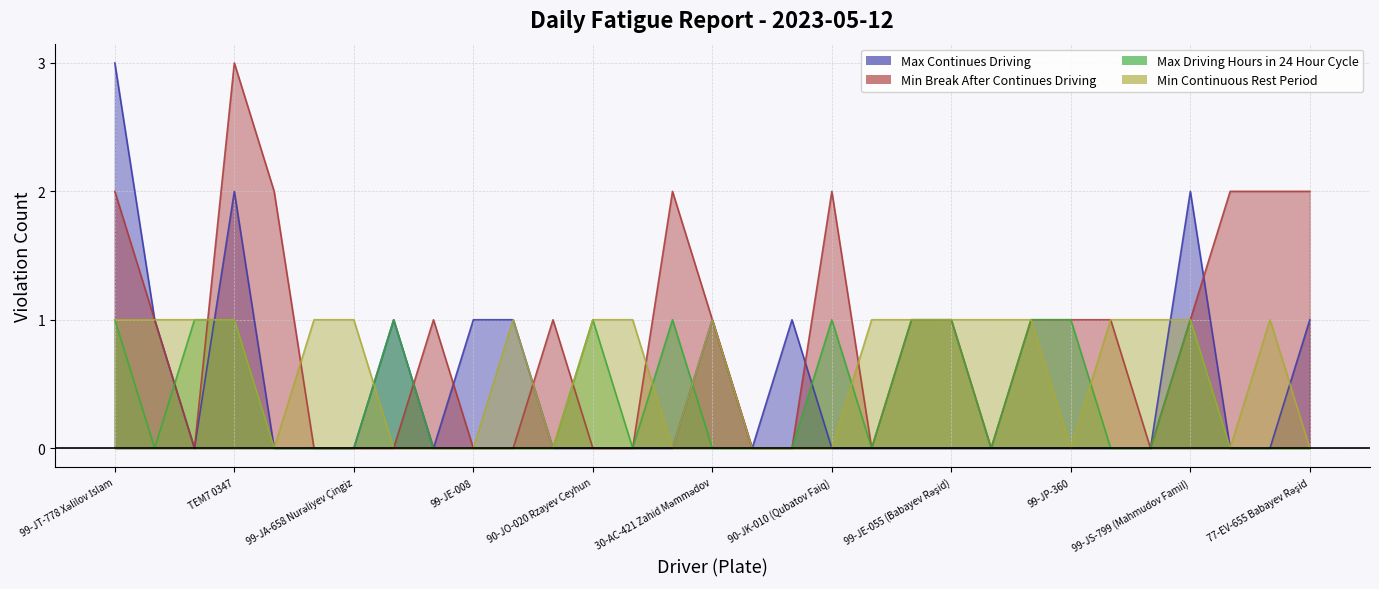

What is the maximum value shown in the chart?

3